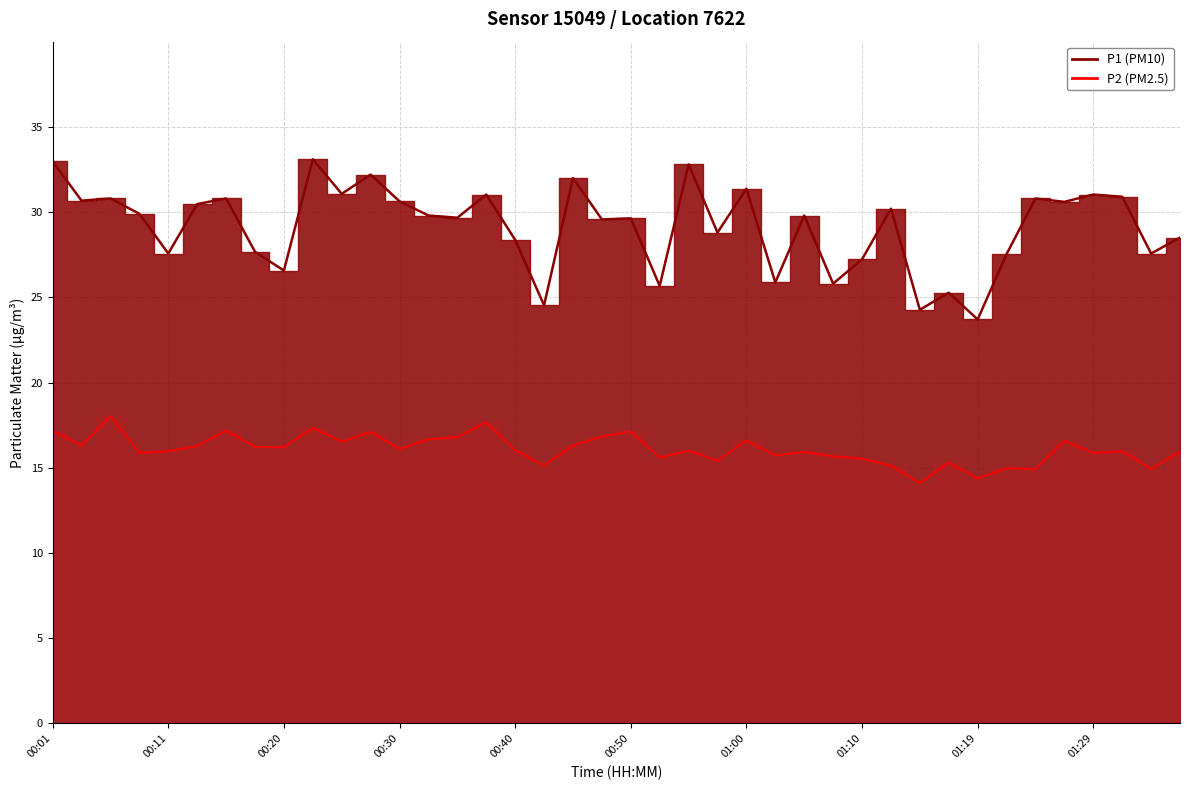

Which series has the largest range (max minus min)?

P1